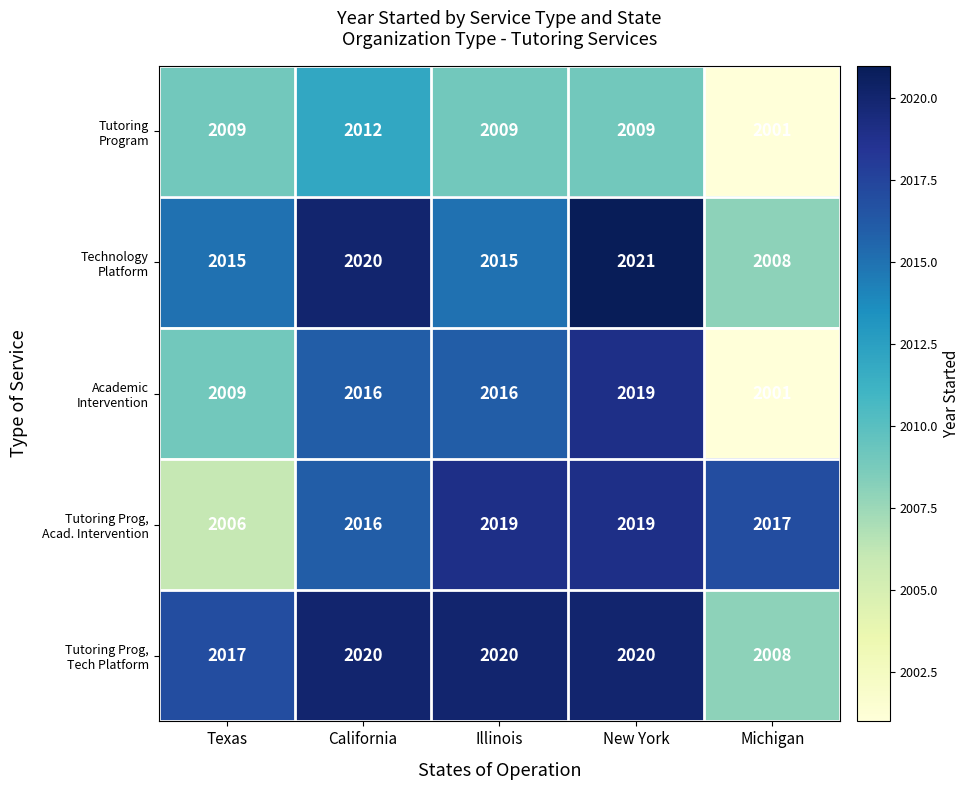

What is the difference between the highest and lowest values at Illinois?

11